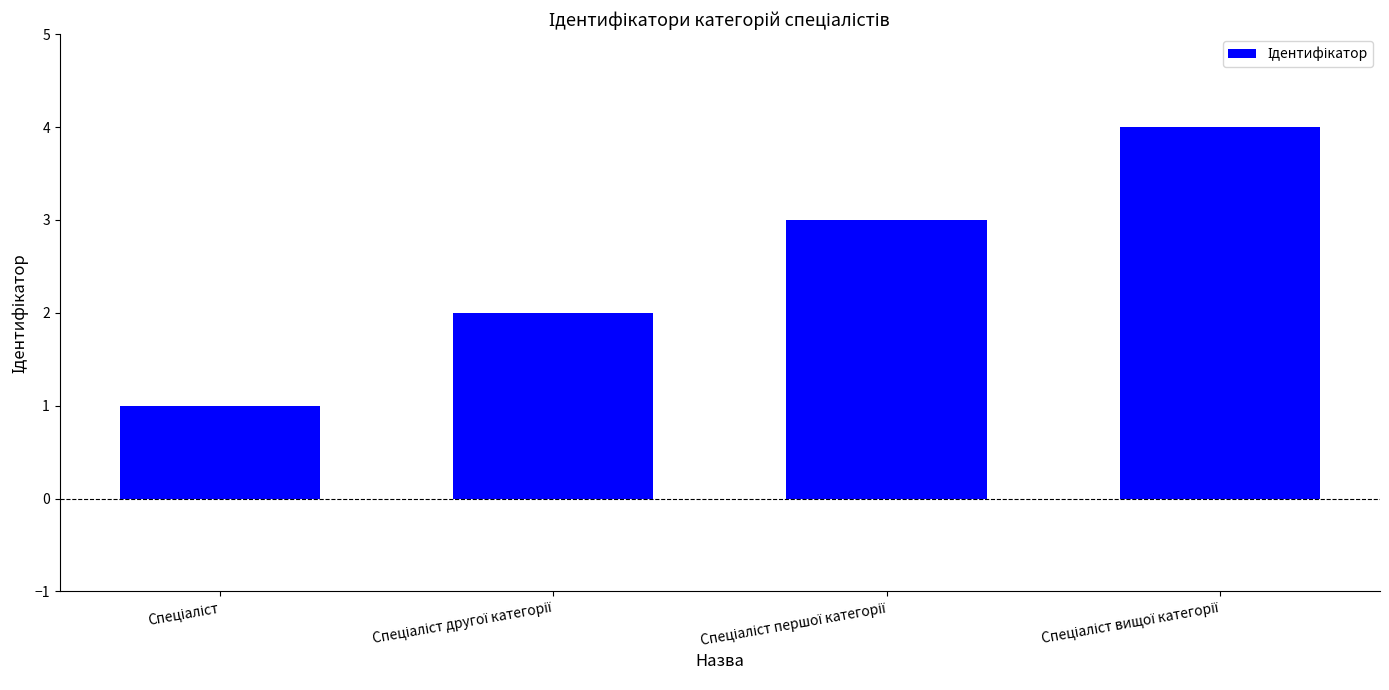

What is the difference between the maximum and minimum values?

3